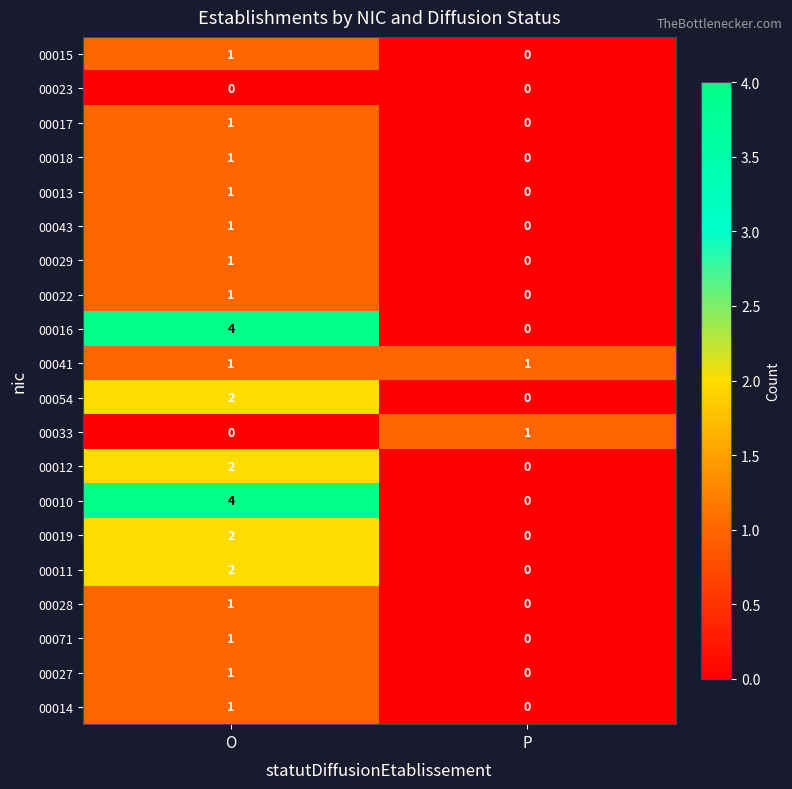

What is the difference between the highest and lowest values at O?

4